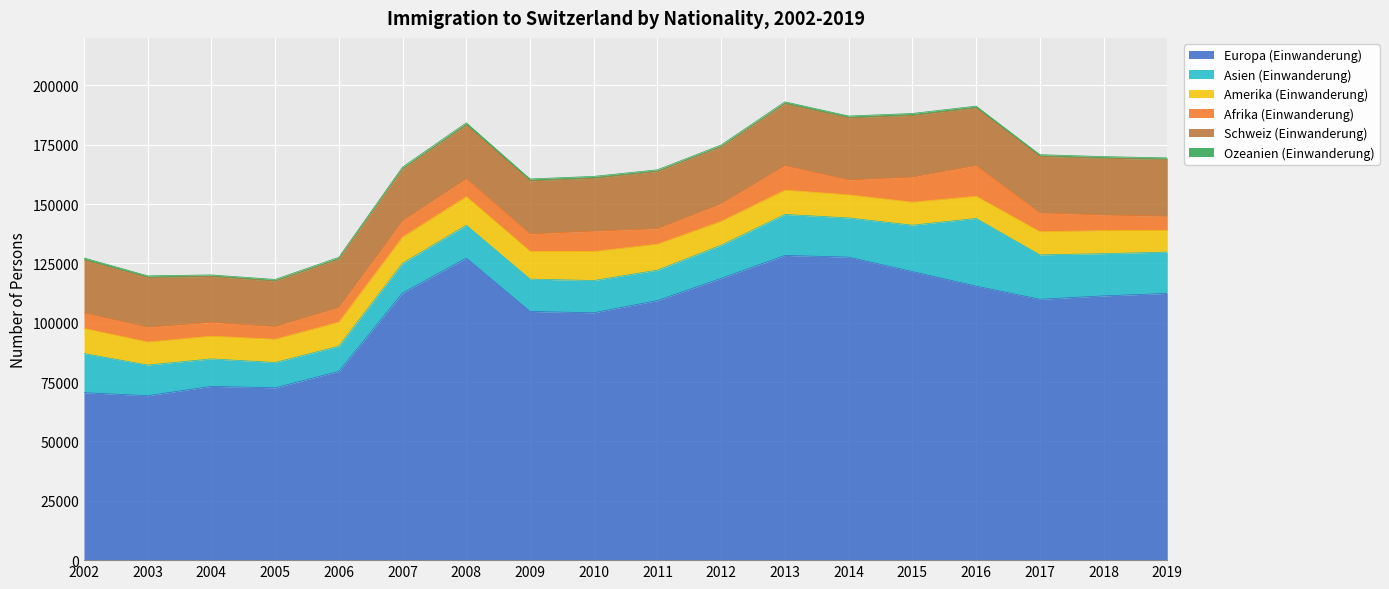

What is the total value across all series at 2018?

169990